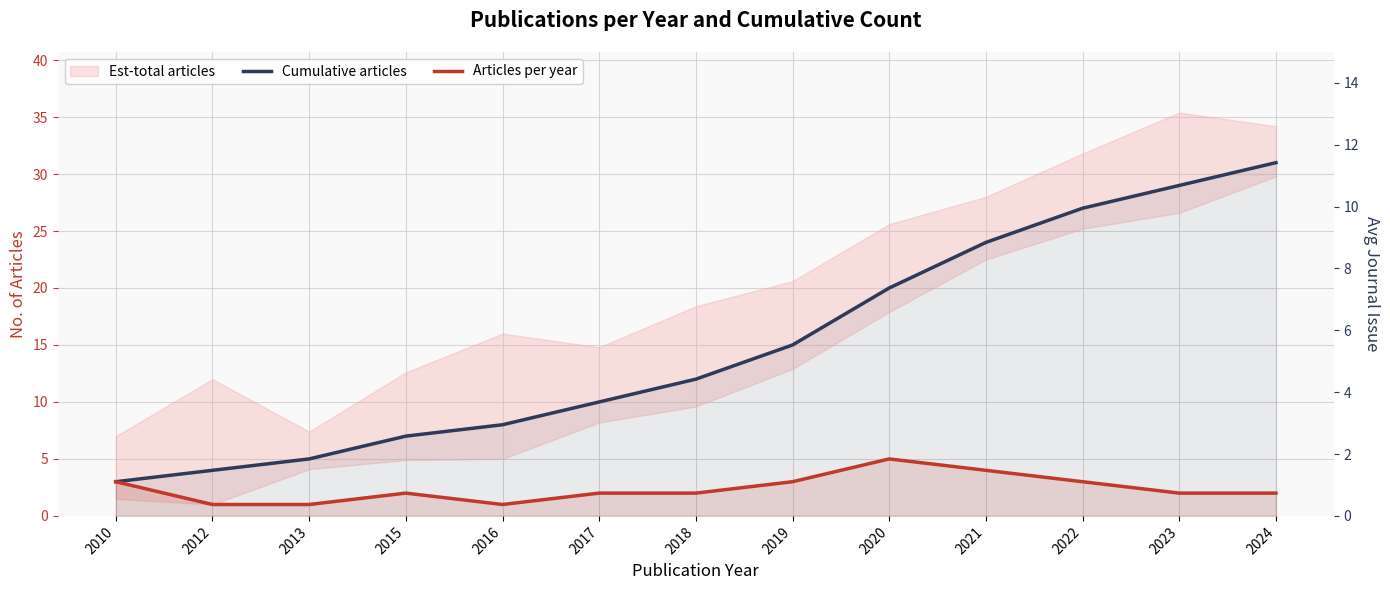

Reading left to right, what are all the values shown in this chart?

Cumulative articles: 2010=3	2012=4	2013=5	2015=7	2016=8	2017=10	2018=12	2019=15	2020=20	2021=24	2022=27	2023=29	2024=31
Articles per year: 2010=3	2012=1	2013=1	2015=2	2016=1	2017=2	2018=2	2019=3	2020=5	2021=4	2022=3	2023=2	2024=2